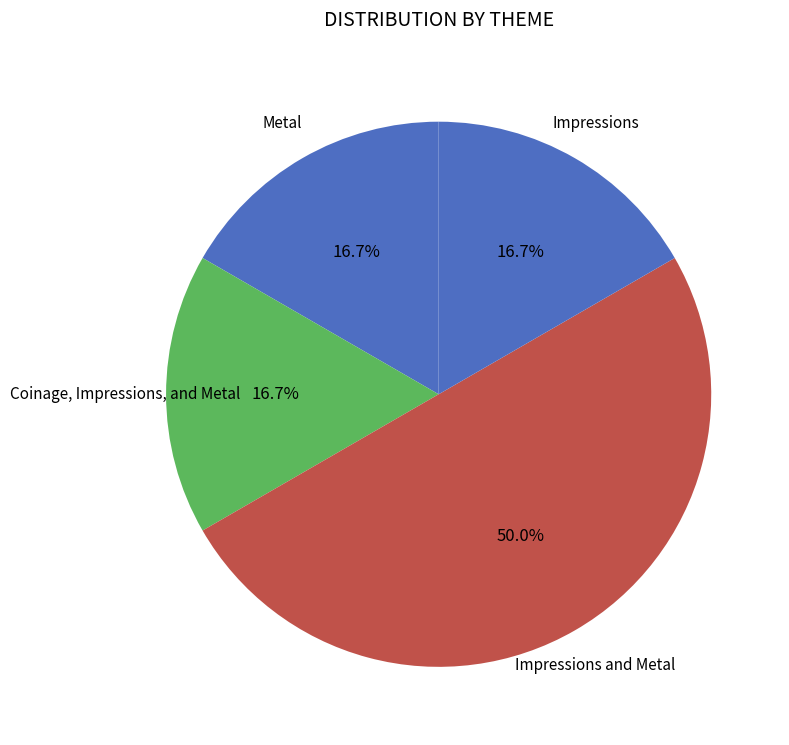

How many slices are in this pie chart?

4